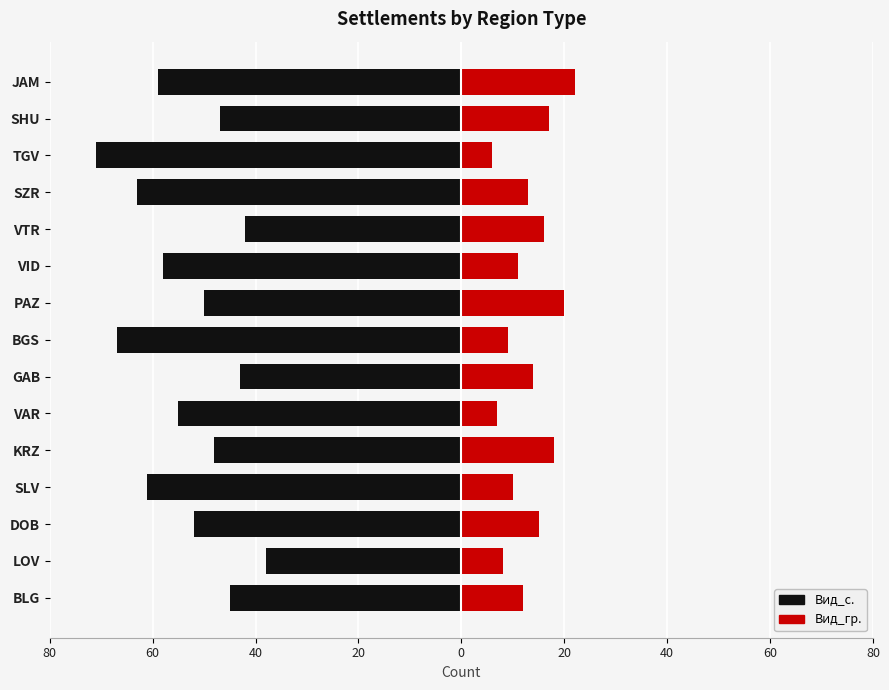

How many categories are shown in the chart?

15